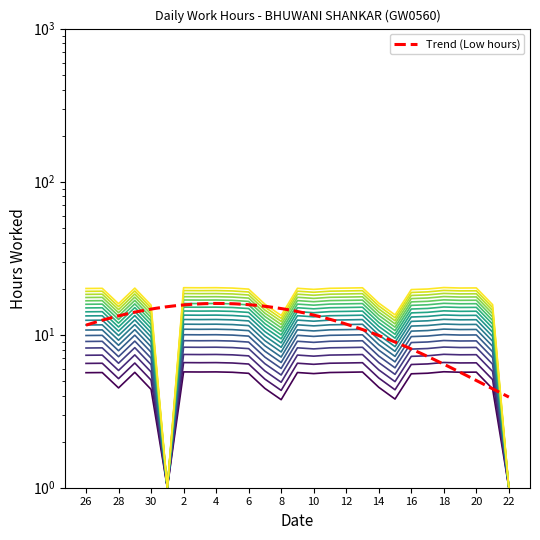

Reading right to left, what are all the values shown in this chart?

22=1.0	21=15.7	20=20.2	19=20.2	18=20.3	17=19.9	16=19.7	15=13.5	14=16.1	13=20.2	12=20.2	11=20.1	10=19.8	9=20.1	8=13.3	7=15.8	6=19.9	5=20.2	4=20.3	3=20.2	2=20.3	1=1.0	30=15.6	29=20.1	28=15.9	27=20.1	26=20.0